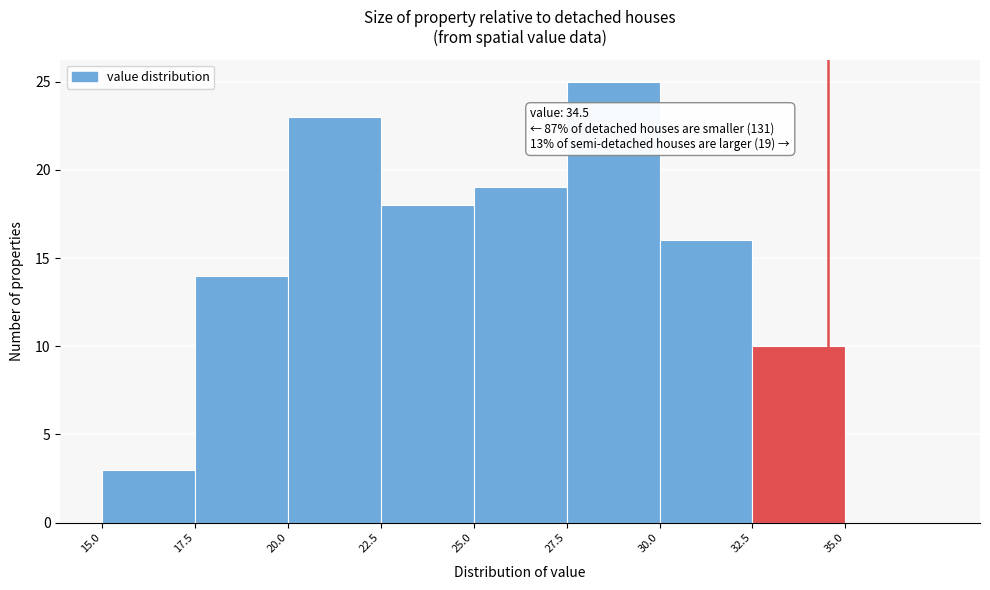

Over which range of the x-axis is the bar tallest?

27.5 to 30.0